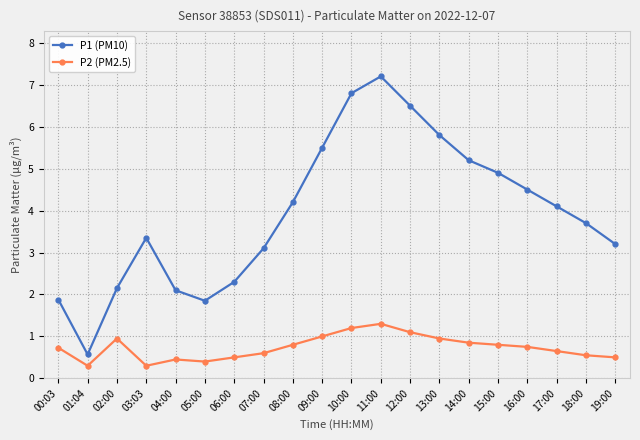

What are all the series names shown in the legend?

P1 (PM10), P2 (PM2.5)